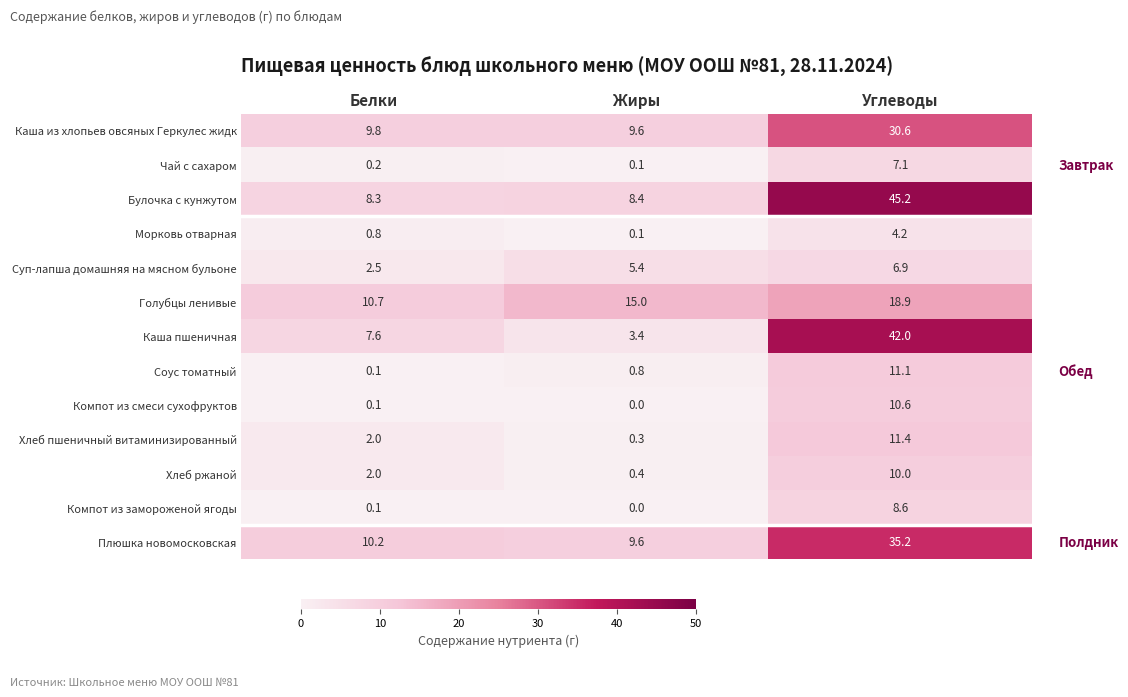

What is the average value of the Чай с сахаром series?

2.5